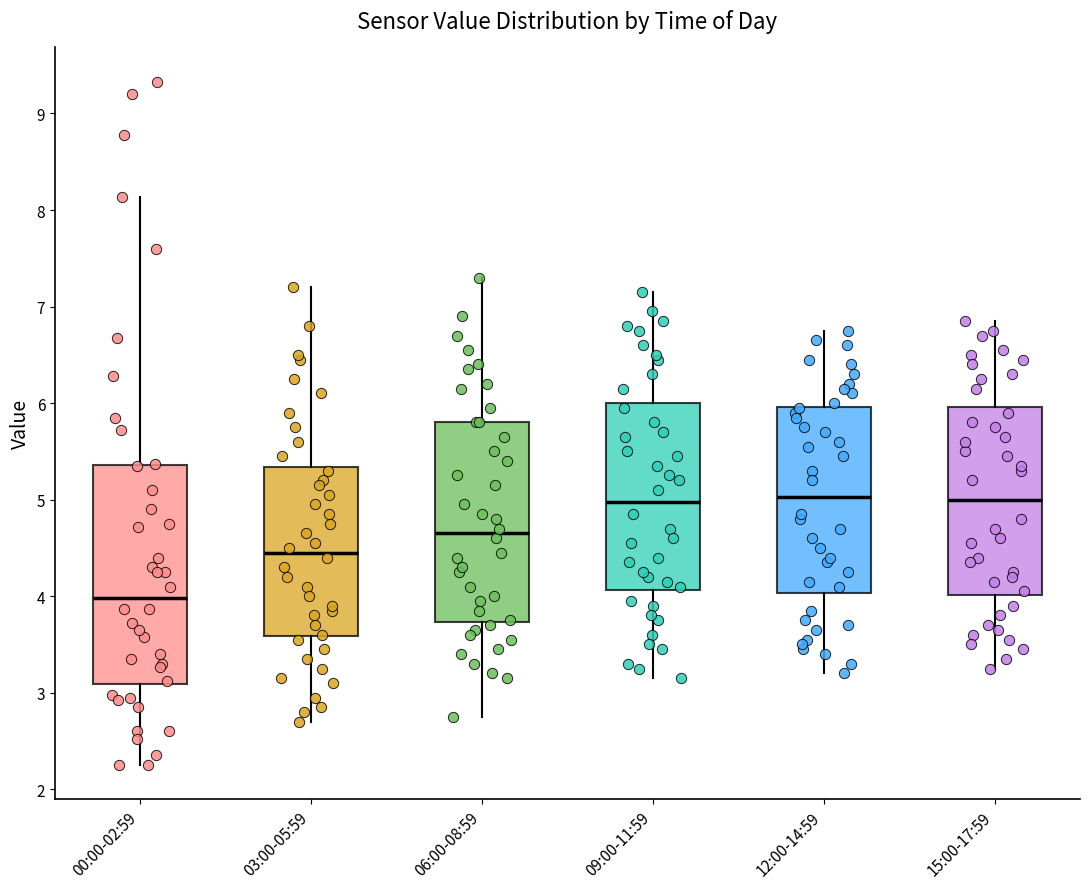

Which box is the tallest, from its lower edge to its upper edge?

00:00-02:59